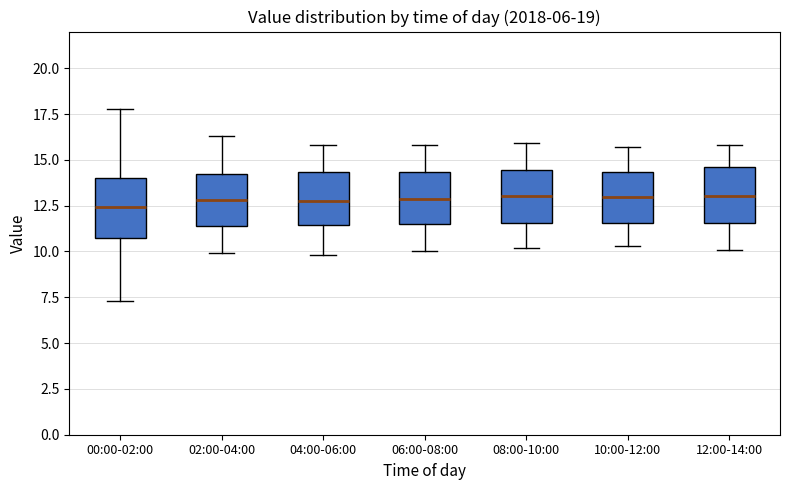

Reading left to right, read every box against the y-axis: the position of its median line, the range the box covers, and the ends of its whiskers. The values are not printed on the chart, so give them approximately, as read against the axis.

00:00-02:00: median 12.5, box 10.5 to 14.0, whiskers 7.5 to 18.0
02:00-04:00: median 13.0, box 11.5 to 14.5, whiskers 10.0 to 16.5
04:00-06:00: median 13.0, box 11.5 to 14.5, whiskers 10.0 to 16.0
06:00-08:00: median 13.0, box 11.5 to 14.5, whiskers 10.0 to 16.0
08:00-10:00: median 13.0, box 11.5 to 14.5, whiskers 10.0 to 16.0
10:00-12:00: median 13.0, box 11.5 to 14.5, whiskers 10.5 to 15.5
12:00-14:00: median 13.0, box 11.5 to 14.5, whiskers 10.0 to 16.0